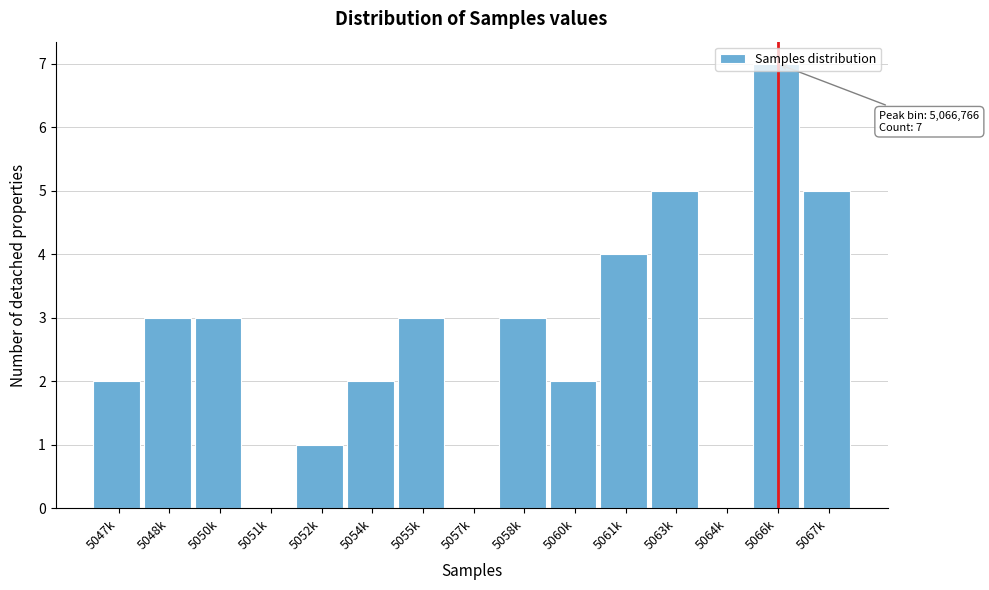

The value at 5064k is 0. True or false?

True